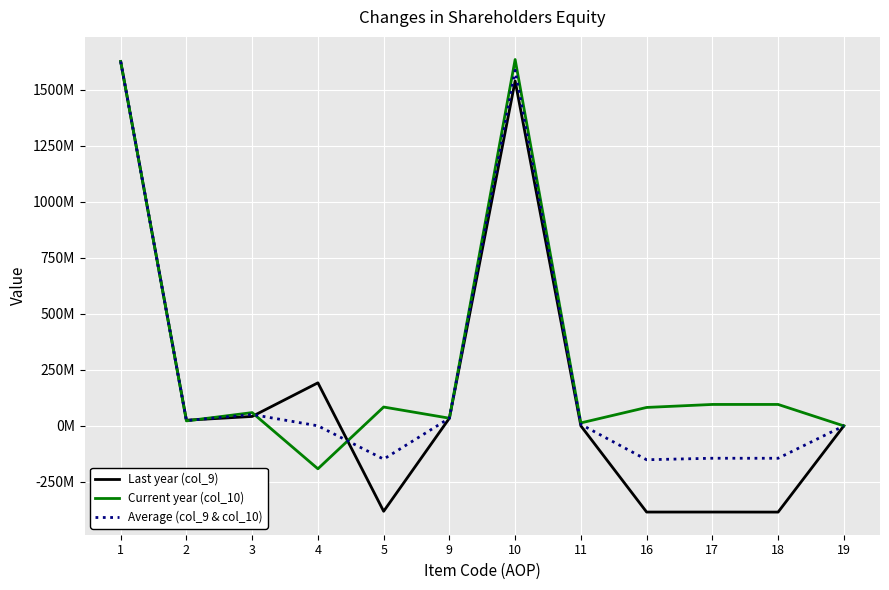

What is the value of the Last year (col_9) point at the 7th from the left?

1539095991.0